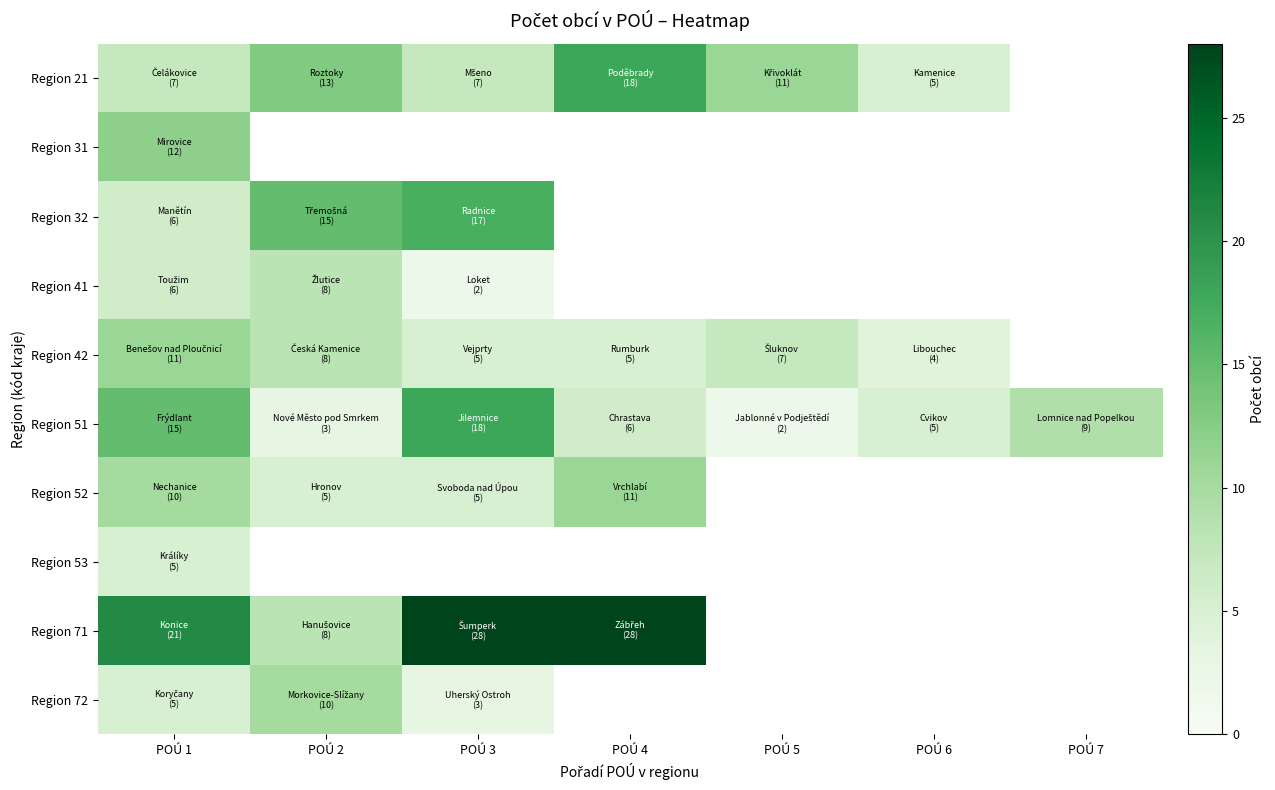

Which series has the widest spread of values?

Region 71